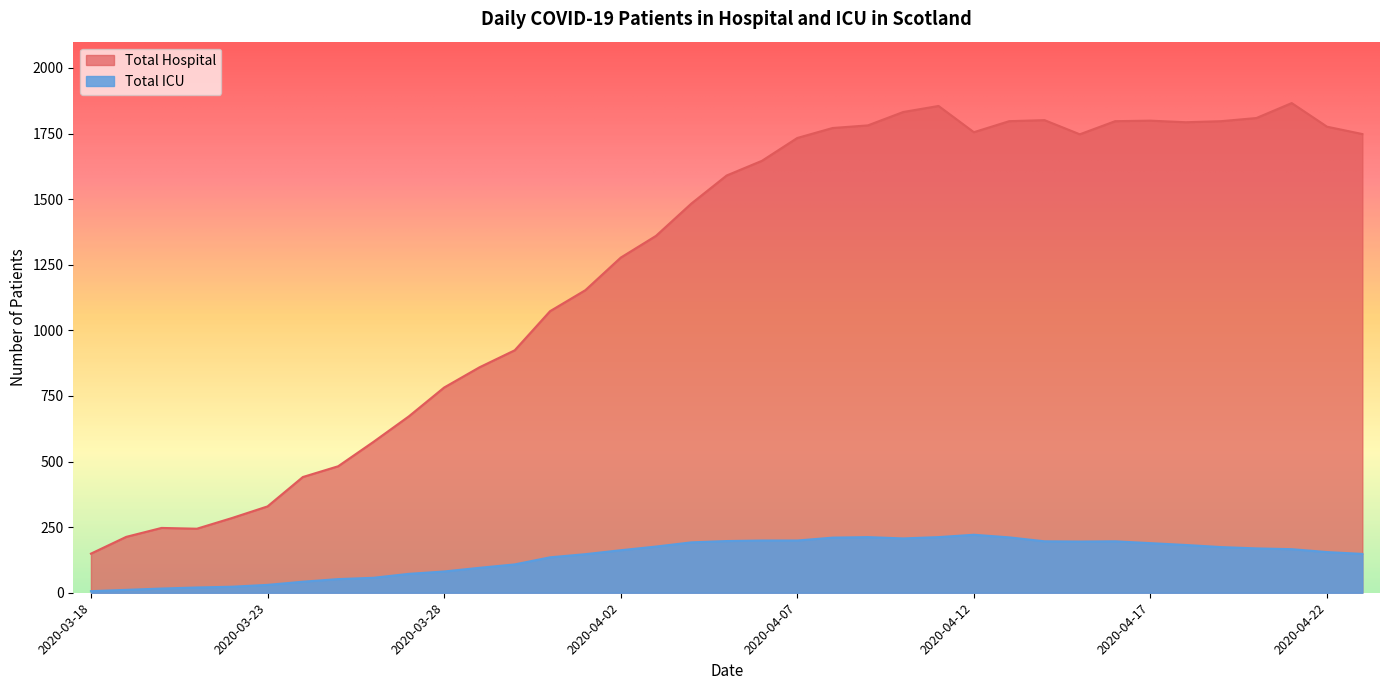

At which label does Total Hospital reach its peak?

2020-04-21